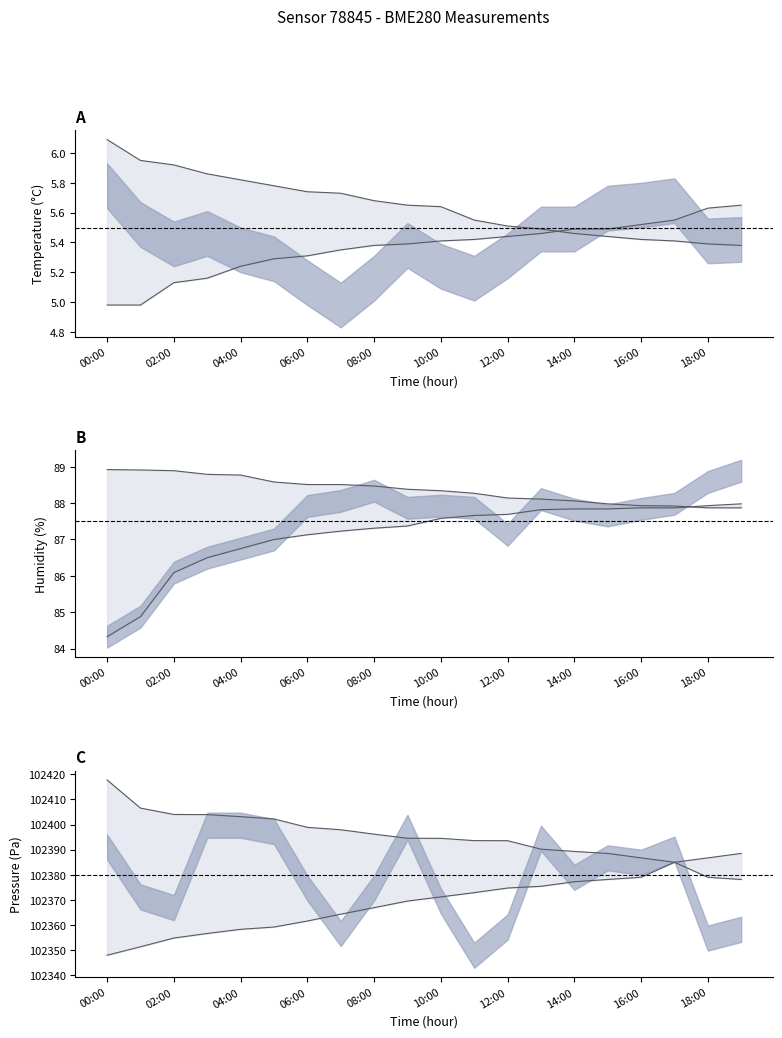

Is this an area chart (filled region under the line)?

No